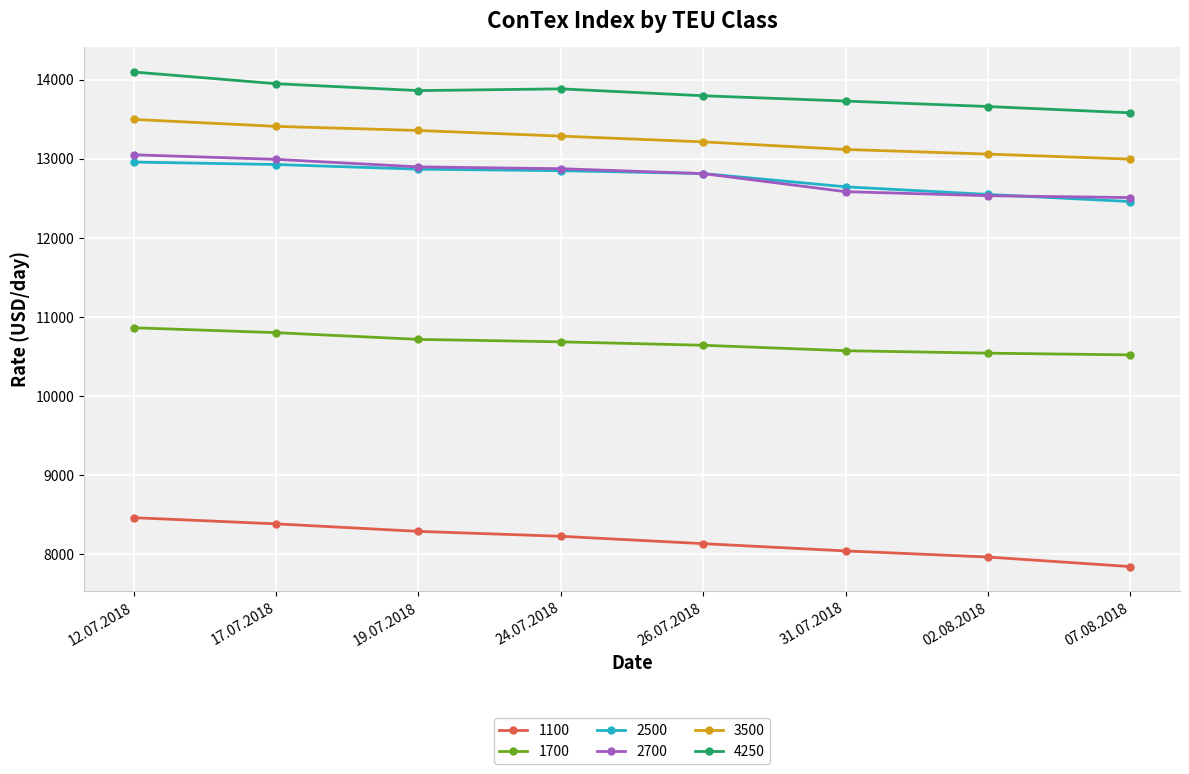

True or false: 2700 and 4250 cross at least once.

False